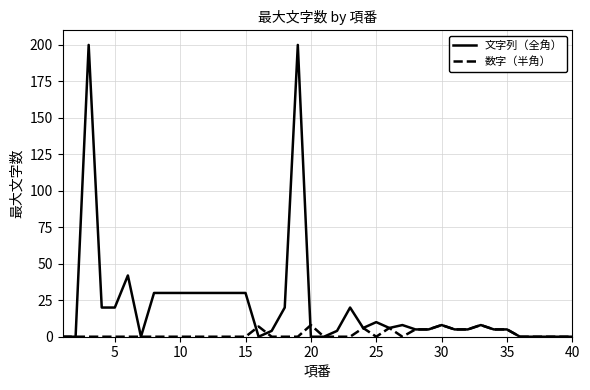

Which series has the widest spread of values?

文字列（全角）